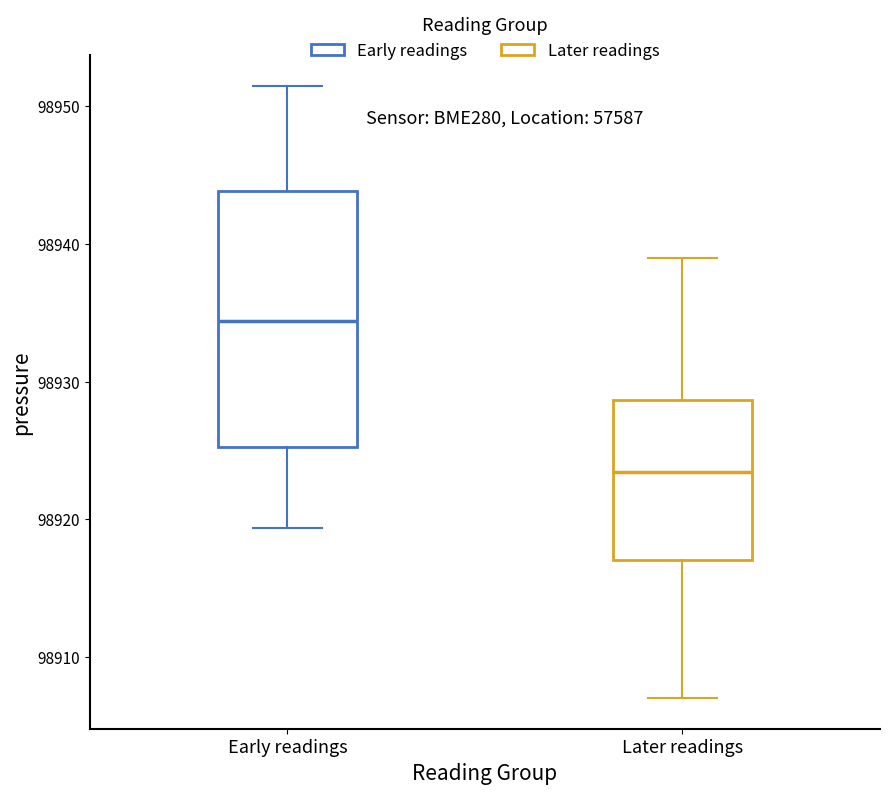

Where does the median line of the box for Early readings sit on the y-axis? The values are not printed on the chart, so give them approximately, as read against the axis.

98934